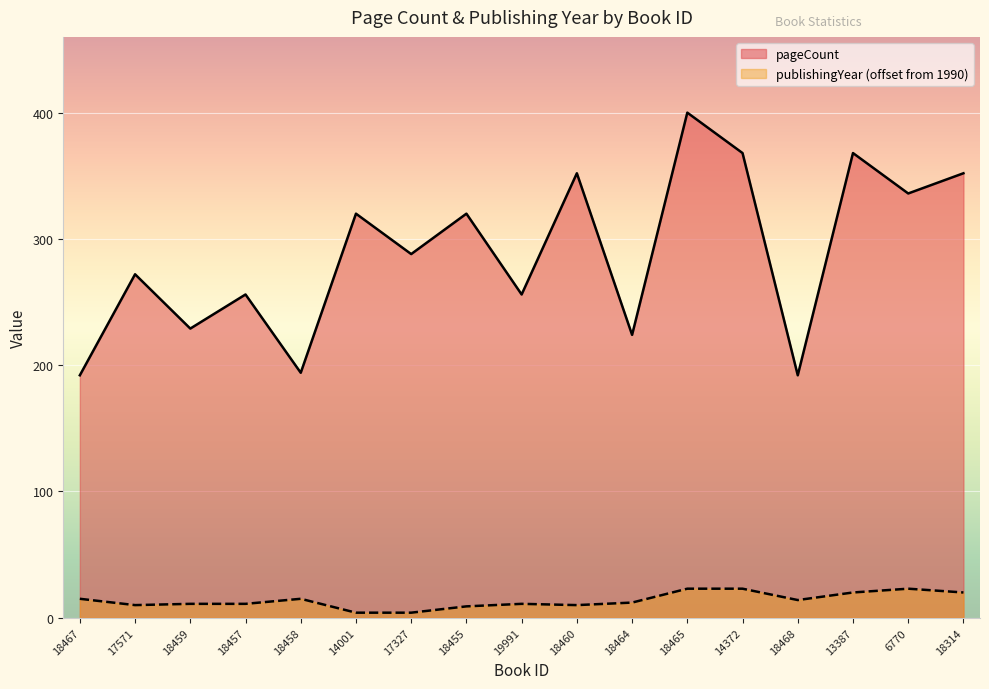

What position from the right is 17571?

16